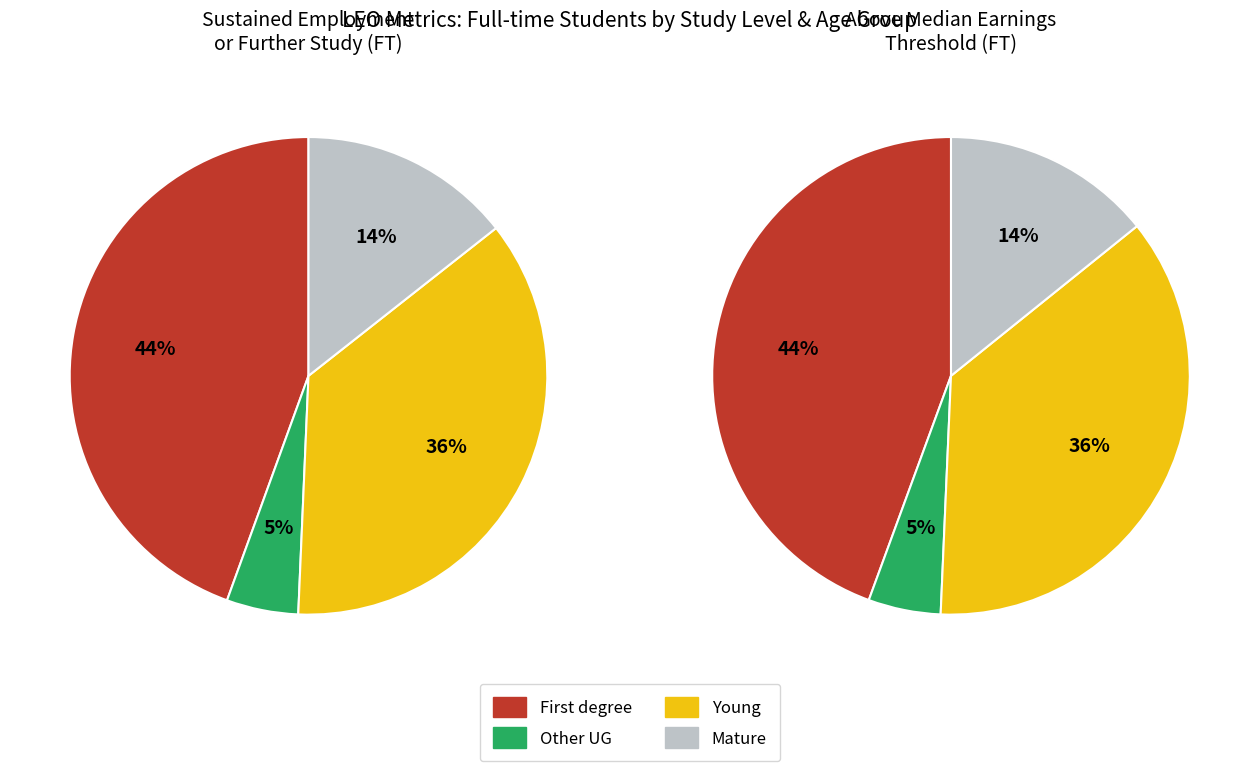

How many segments does this pie chart have?

4